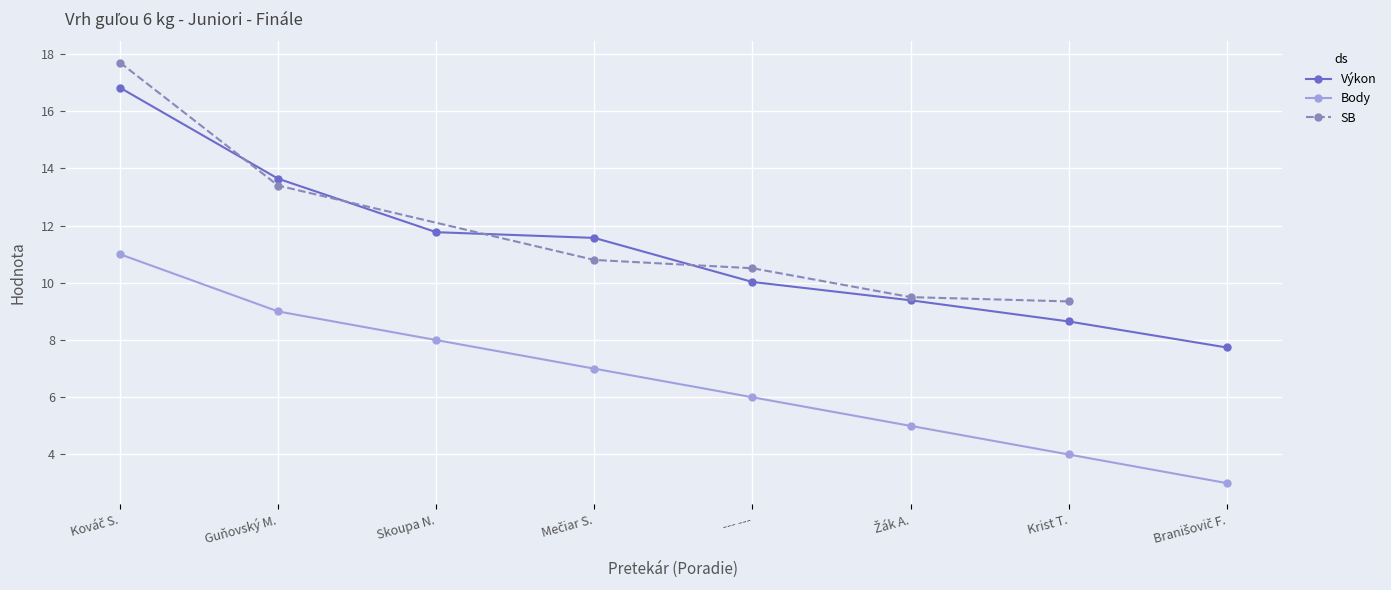

True or false: Body and Výkon intersect in this chart.

False